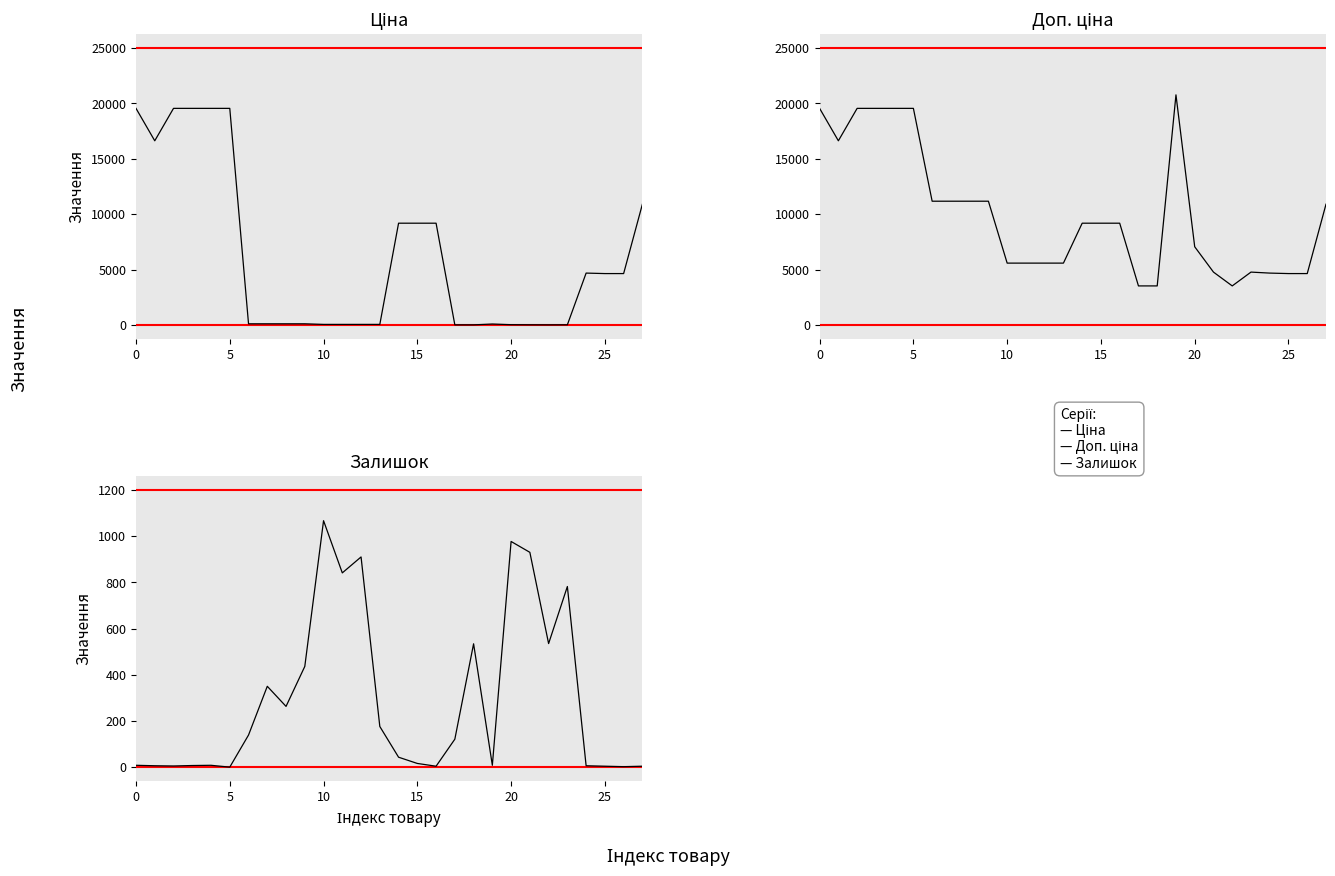

What is the label of the 14th point from the left?

13